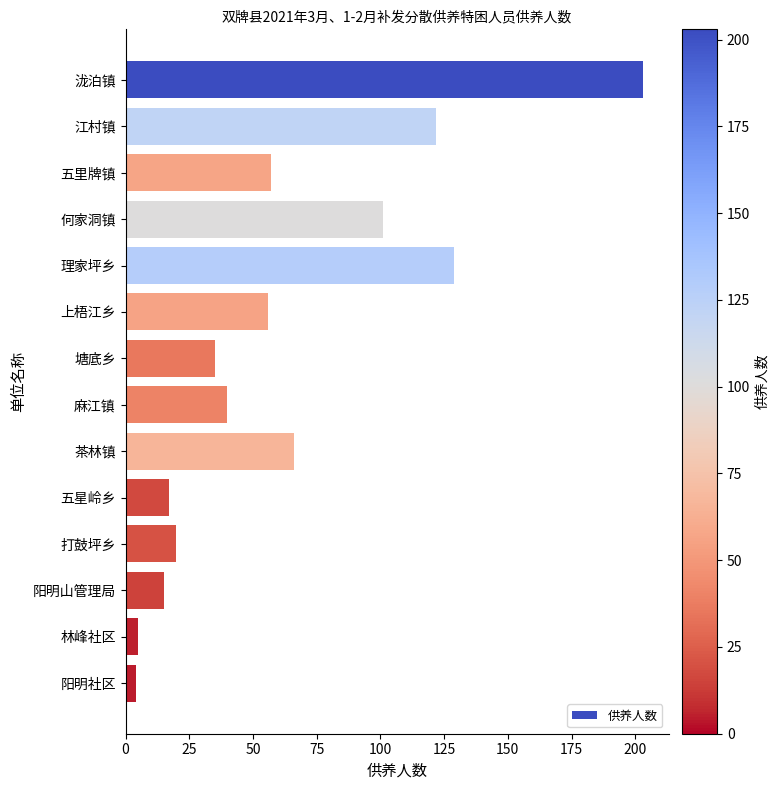

Between 阳明社区 and 塘底乡, which is larger?

塘底乡